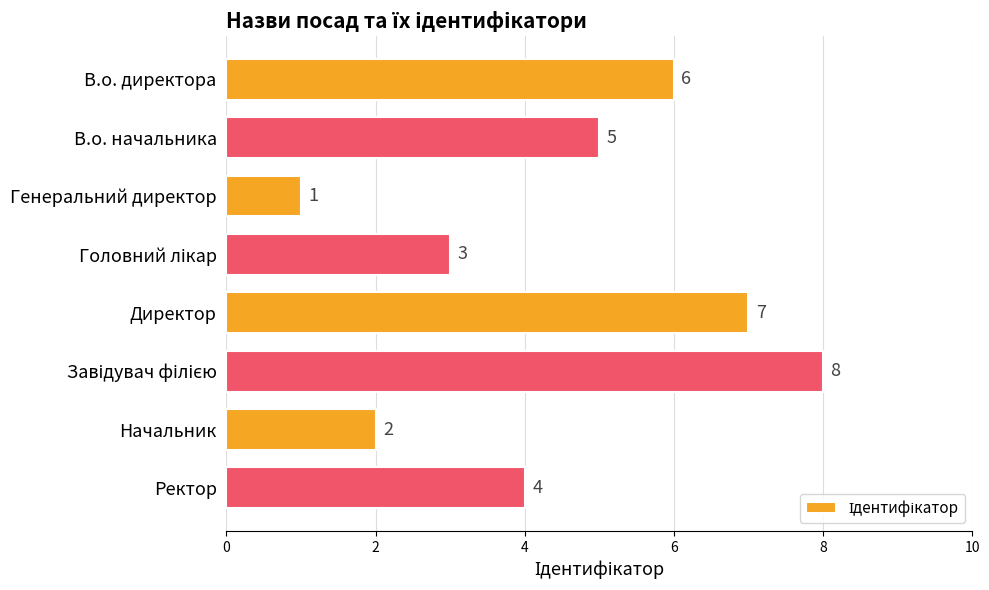

Count the values in the range 3 to 7.

5